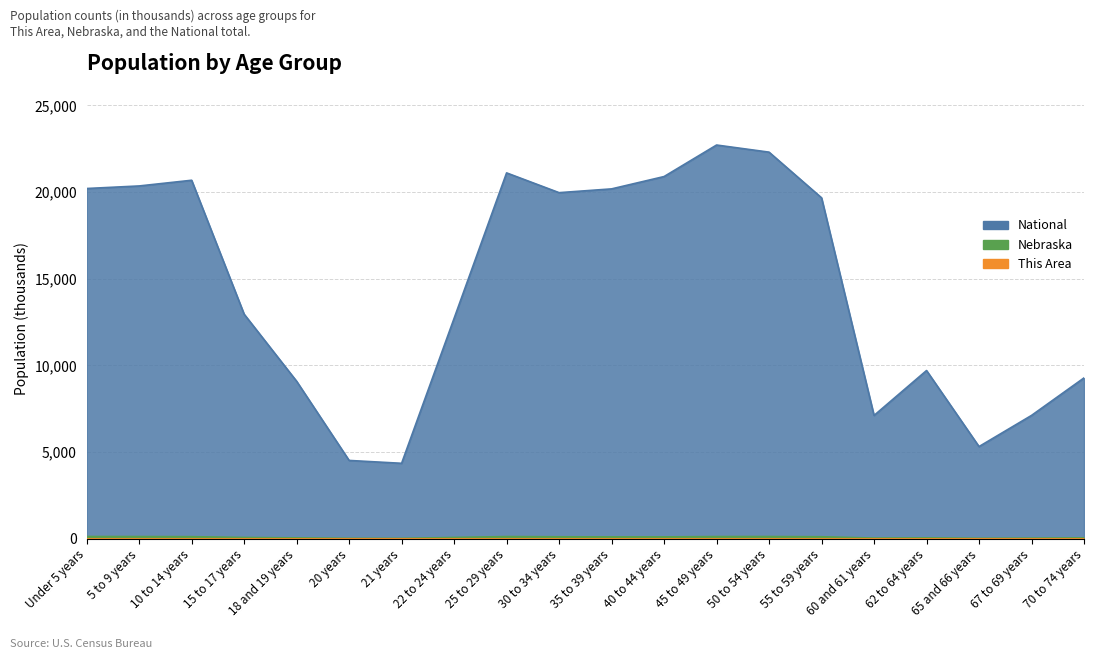

What is the difference between the National values at 60 and 61 years and 55 to 59 years?

12551.1